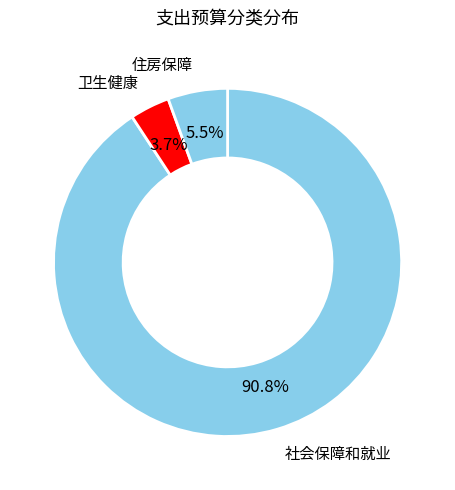

What is the largest slice in the pie chart?

社会保障和就业支出